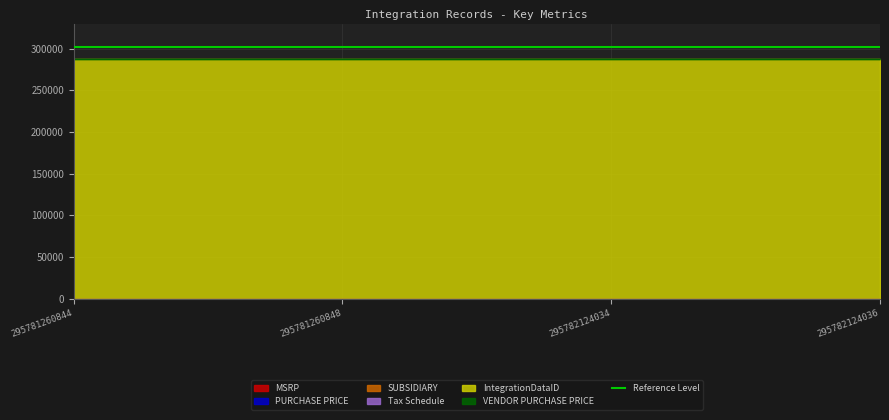

True or false: IntegrationDataID and VENDOR PURCHASE PRICE cross at least once.

False